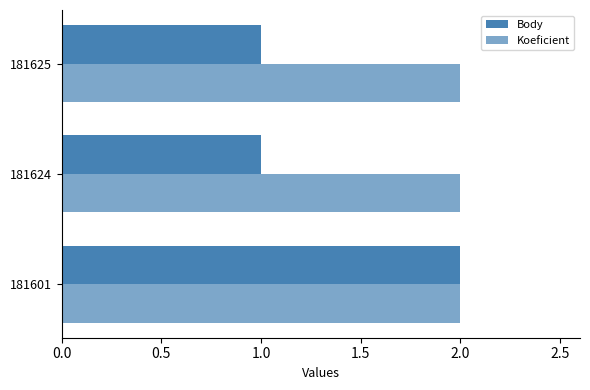

Which series has the largest range (max minus min)?

Body